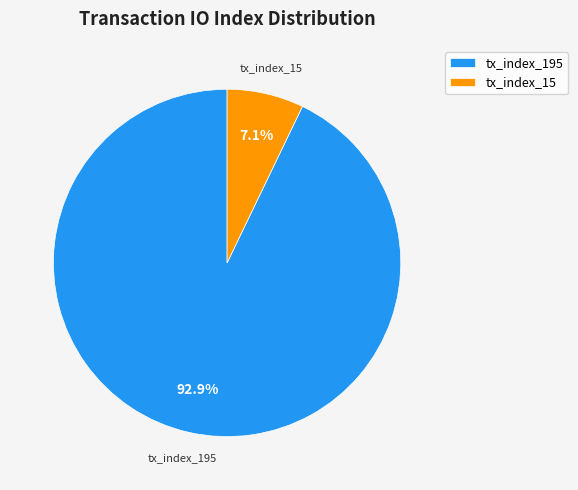

How many slices are in this pie chart?

2